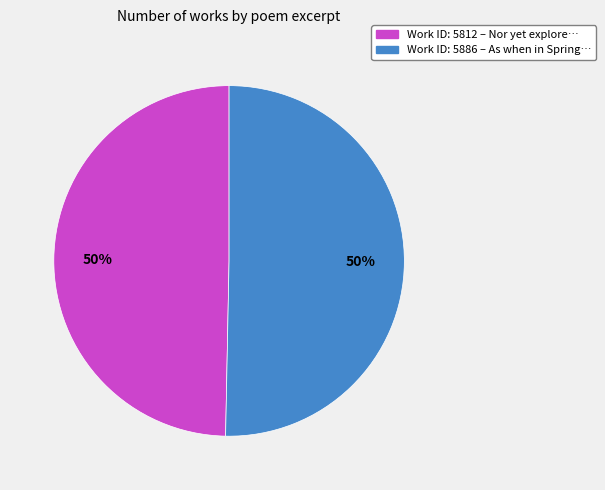

Is it true that Work ID: 5886 – As when in Spring… is 50% of the pie?

True